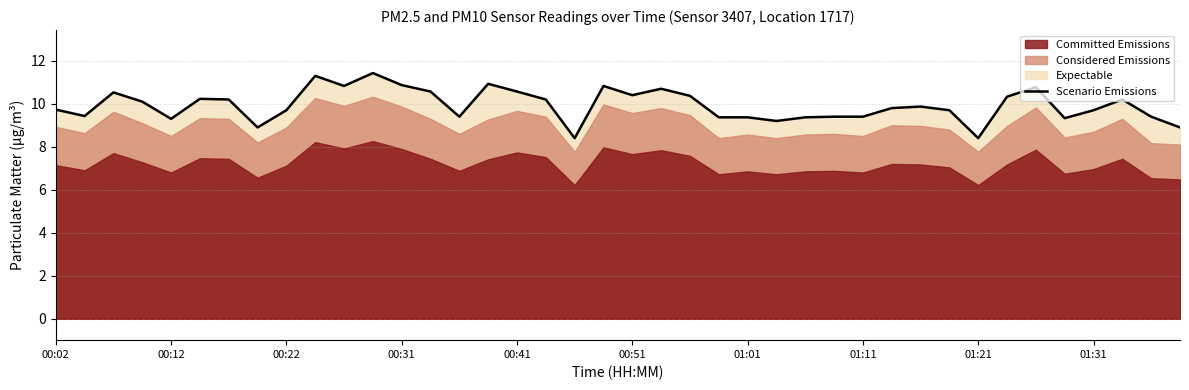

What is the greatest value displayed?

11.4